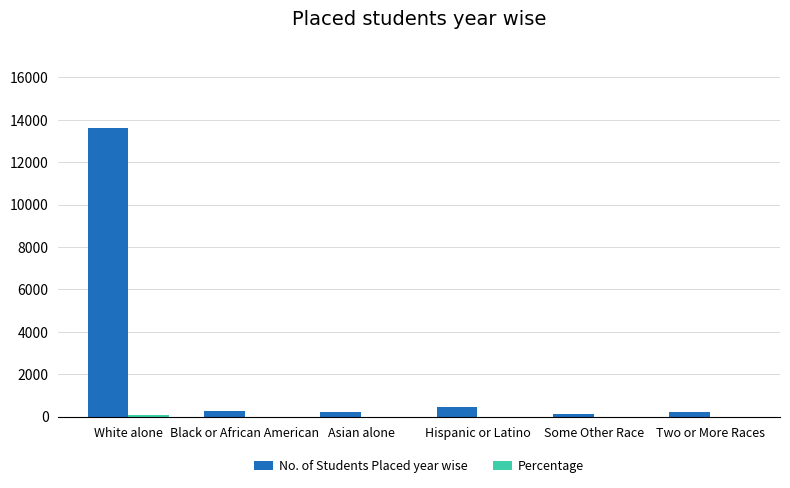

Read the No. of Students Placed year wise value at Two or More Races.

220.0